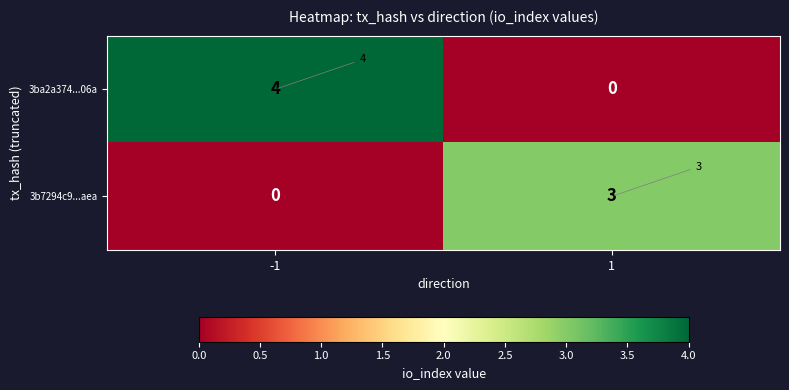

Which series has the largest range (max minus min)?

3ba2a374...06a